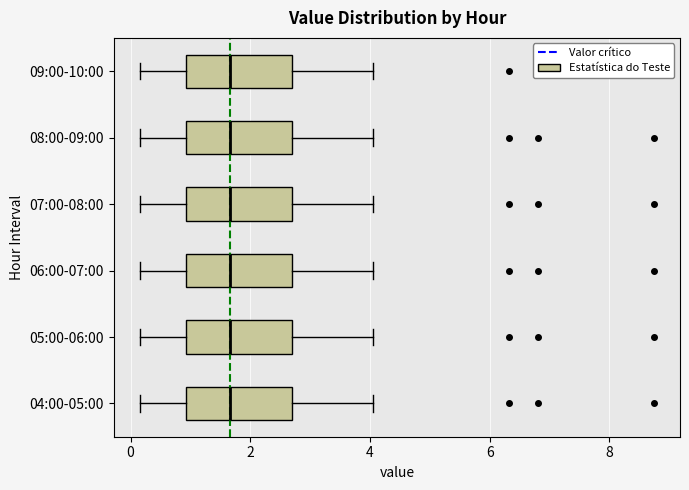

Where is the left edge of the box for 06:00-07:00 on the x-axis? The values are not printed on the chart, so give them approximately, as read against the axis.

1.0